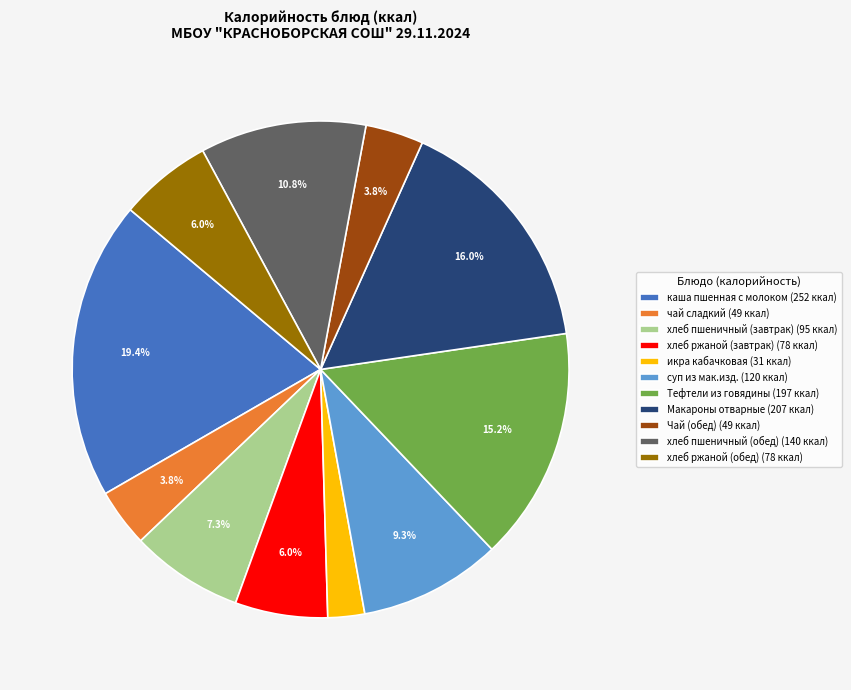

Between хлеб пшеничный (обед) (140 ккал) and каша пшенная с молоком (252 ккал), which is larger?

каша пшенная с молоком (252 ккал)